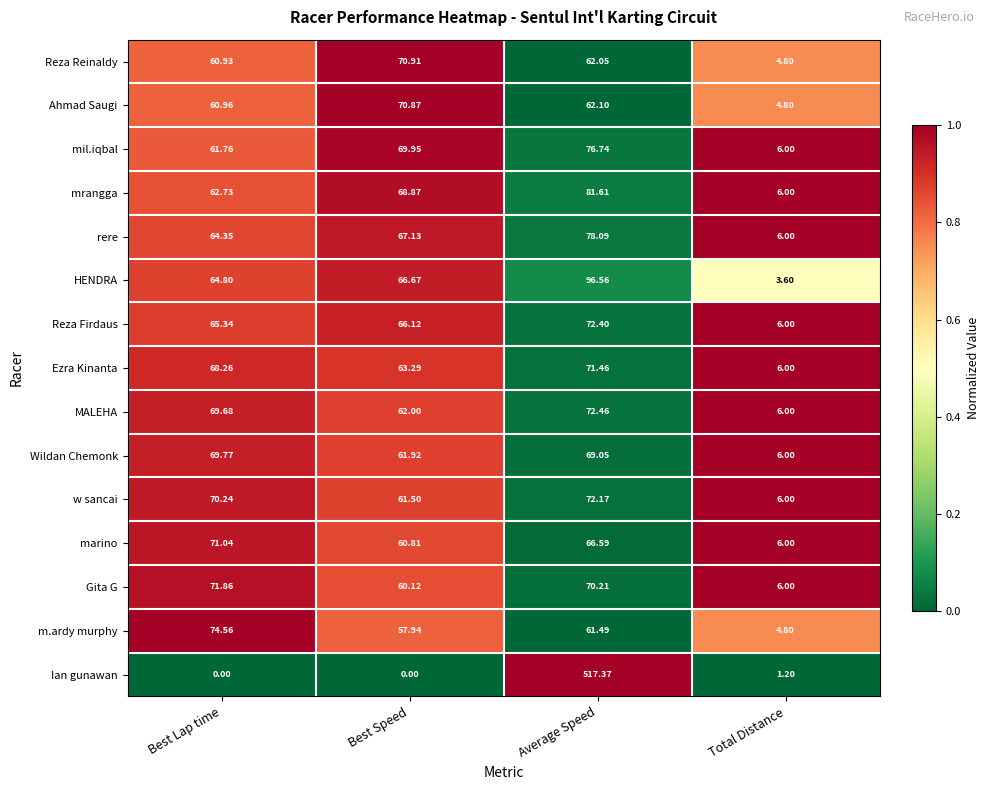

Rank the series by their maximum value, from lowest to highest.

Wildan Chemonk, Ahmad Saugi, Reza Reinaldy, marino, Ezra Kinanta, Gita G, w sancai, Reza Firdaus, MALEHA, m.ardy murphy, mil.iqbal, rere, mrangga, HENDRA, Ian gunawan